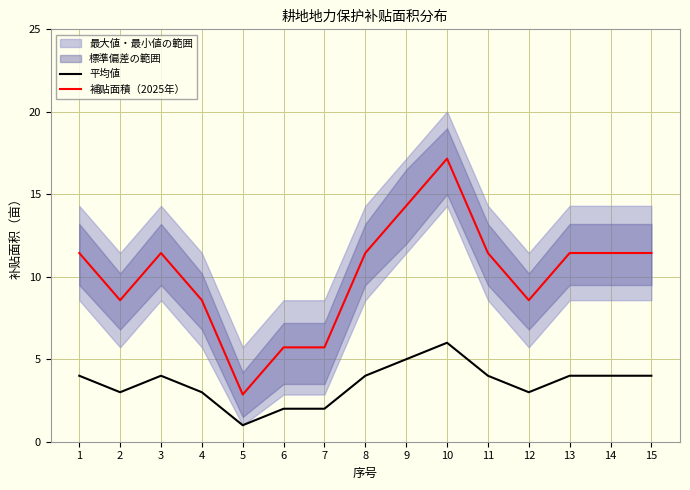

Which series has the widest spread of values?

補贴面積（2025年）